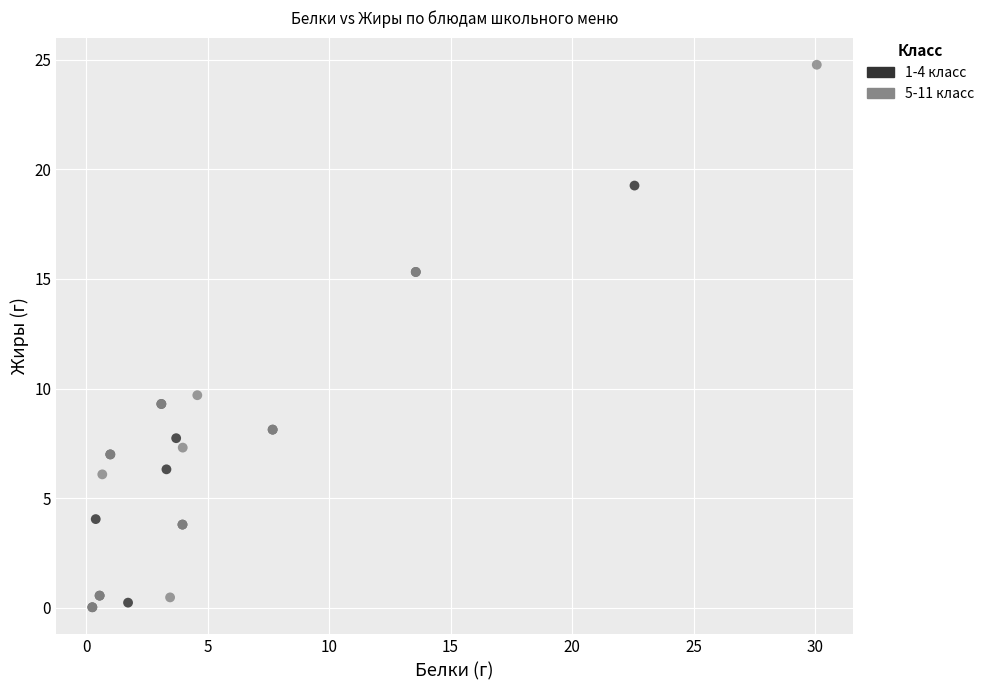

Which series contains the highest Y value?

5-11 класс